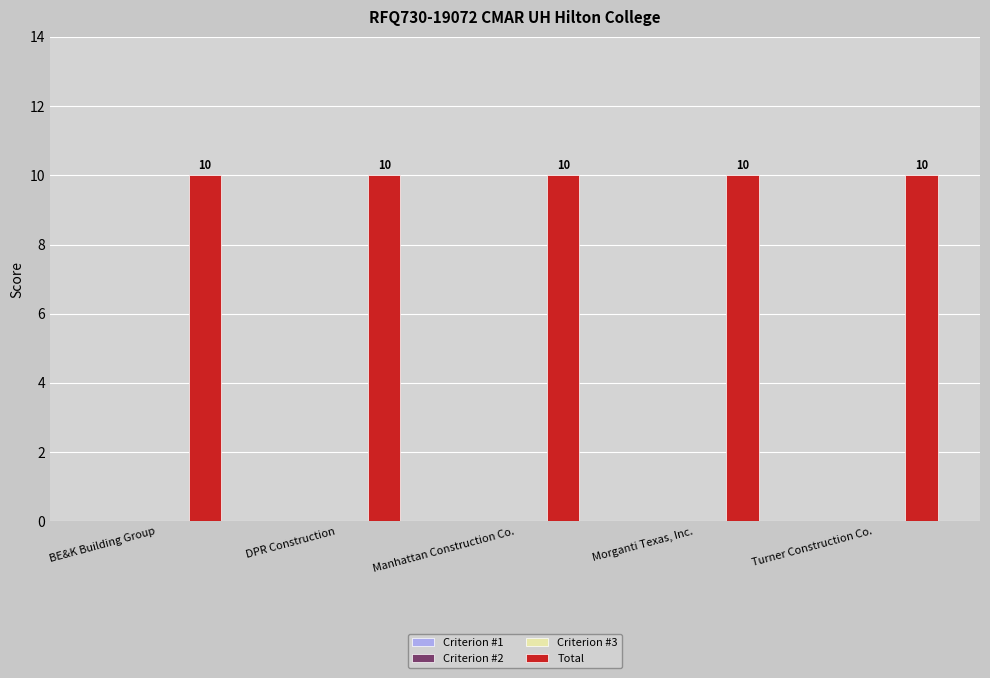

Which category has the highest value in the Criterion #1 series?

BE&K Building Group